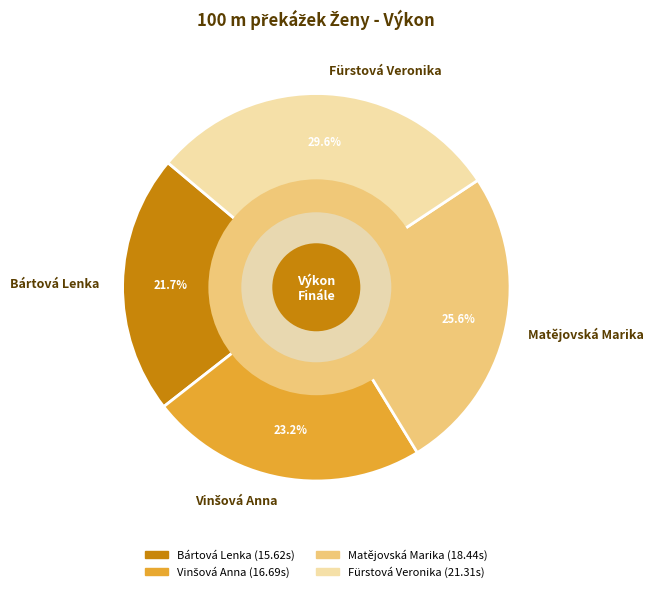

Does Bártová Lenka represent more than half of the total?

No